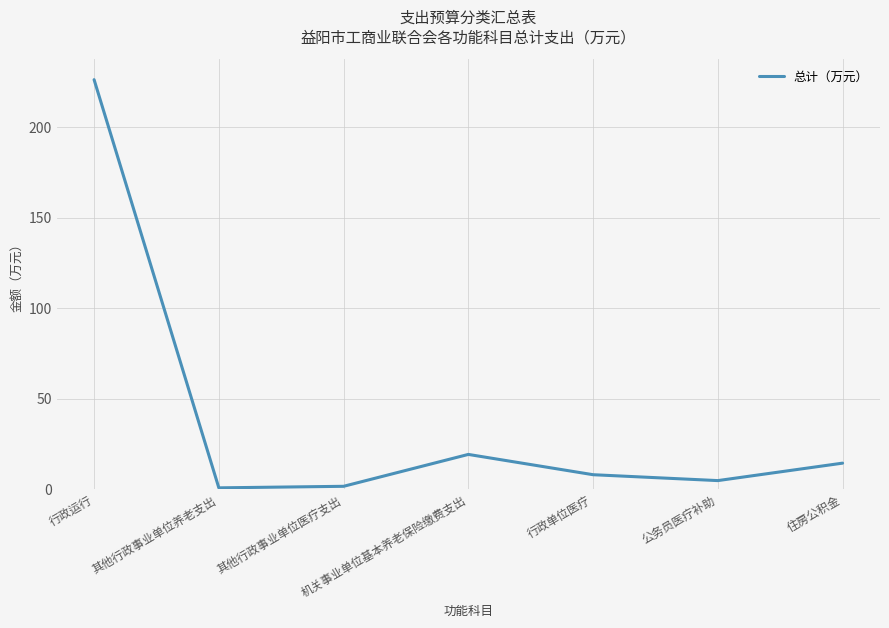

Which has a higher value, 机关事业单位基本养老保险缴费支出 or 公务员医疗补助?

机关事业单位基本养老保险缴费支出